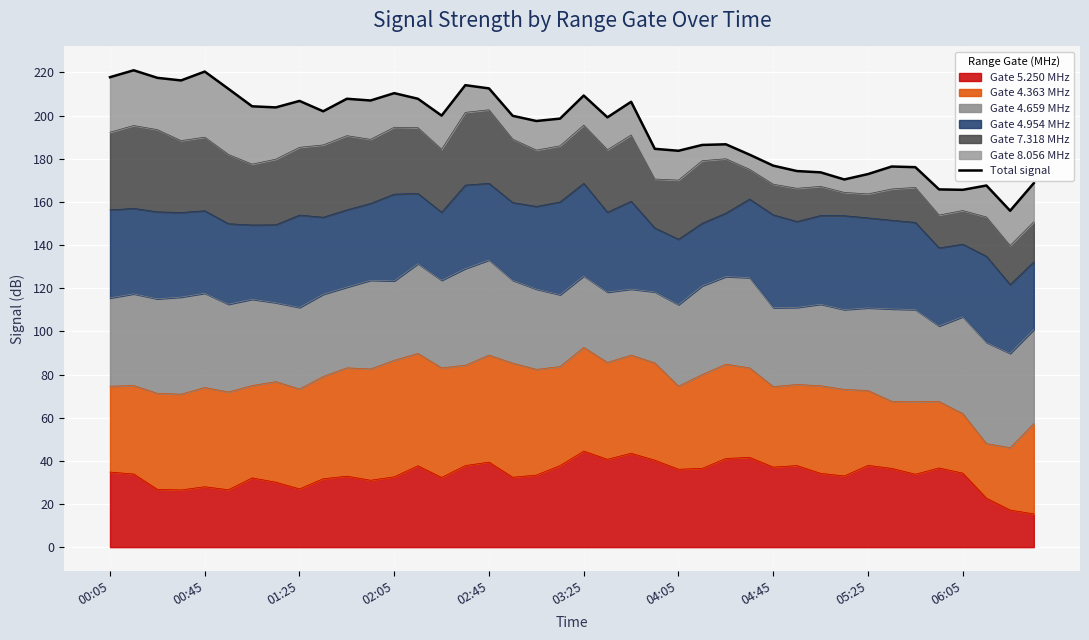

The Gate 5.250 MHz series shows 28.0 at 00:45. True or false?

True